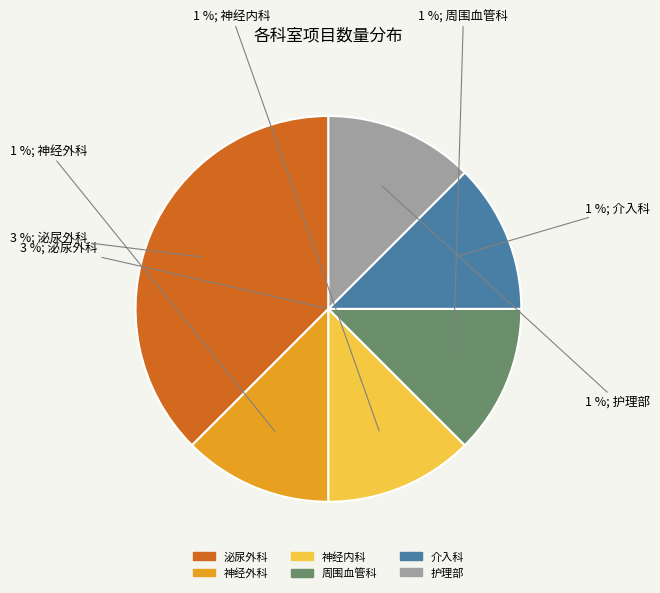

Approximately how many times larger is the value at 周围血管科 compared to 护理部?

1.0